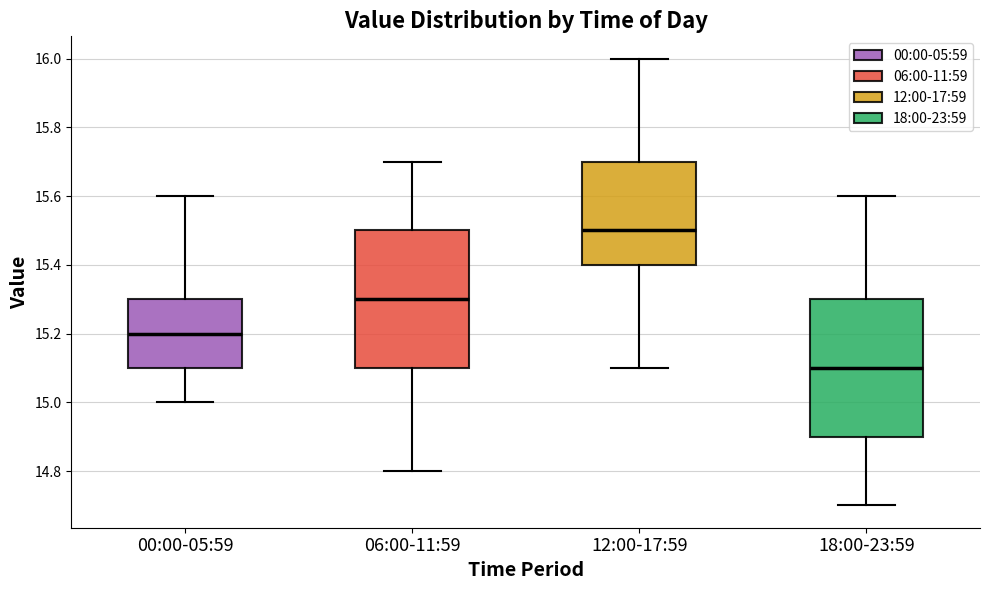

Reading left to right, transcribe this box plot: for each box, give where its median line is, the range the box spans, and where its two whiskers end, as read against the y-axis. The values are not printed on the chart, so give them approximately, as read against the axis.

00:00-05:59: median 15.2, box 15.1 to 15.3, whiskers 15.0 to 15.6
06:00-11:59: median 15.3, box 15.1 to 15.5, whiskers 14.8 to 15.7
12:00-17:59: median 15.5, box 15.4 to 15.7, whiskers 15.1 to 16.0
18:00-23:59: median 15.1, box 14.9 to 15.3, whiskers 14.7 to 15.6